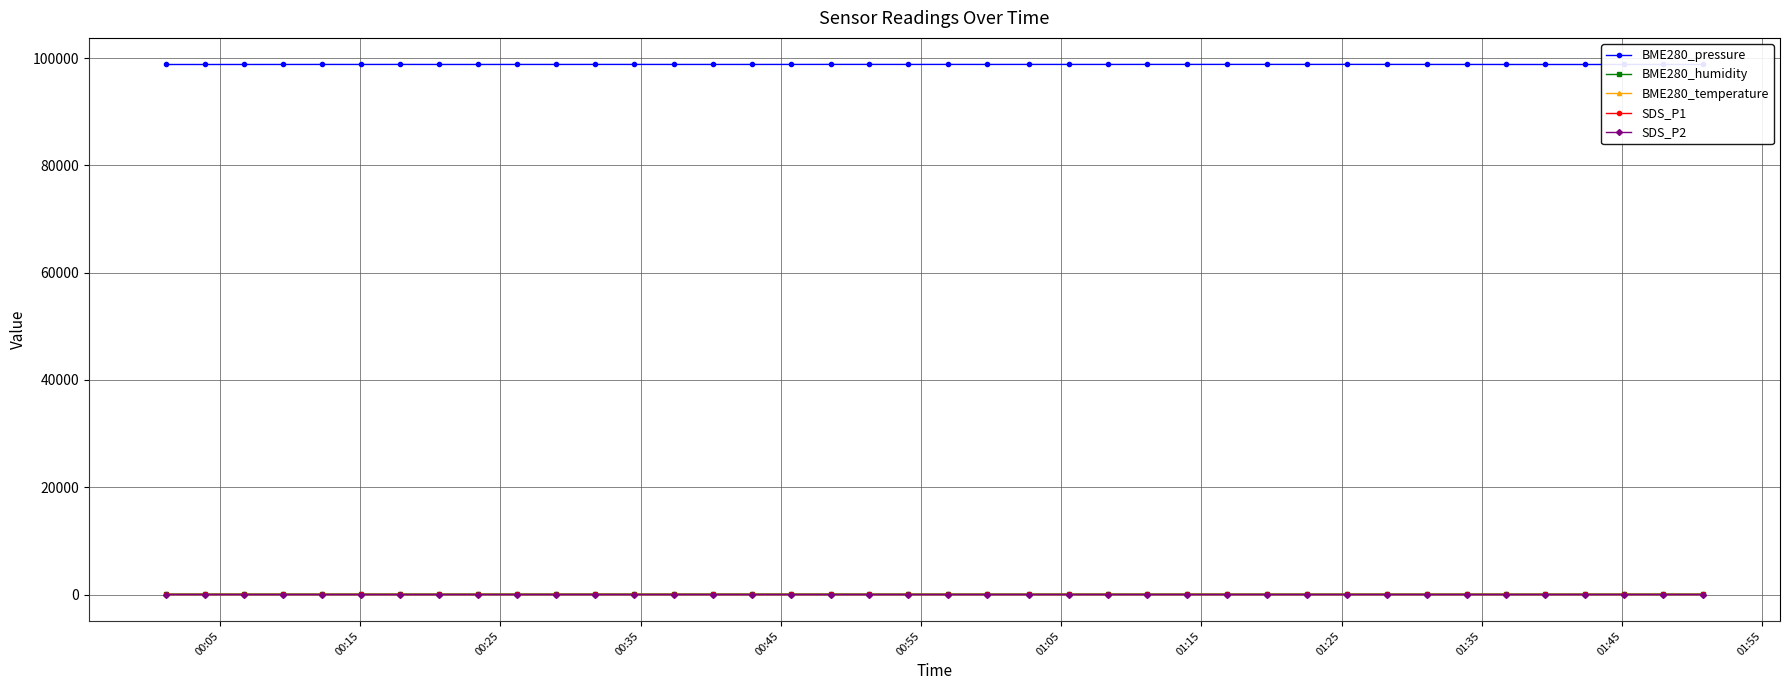

What is the maximum value shown in the chart?

98840.6